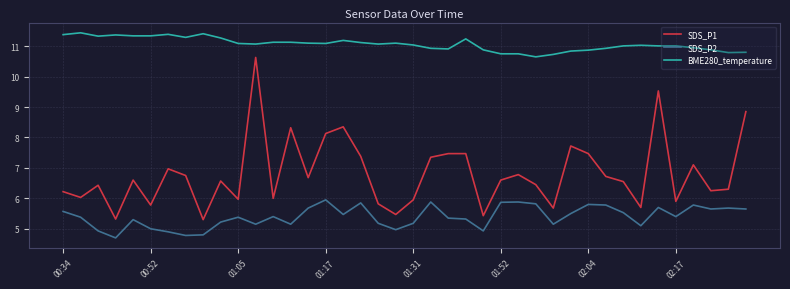

What is the difference between the maximum and minimum values in the BME280_temperature series?

0.8